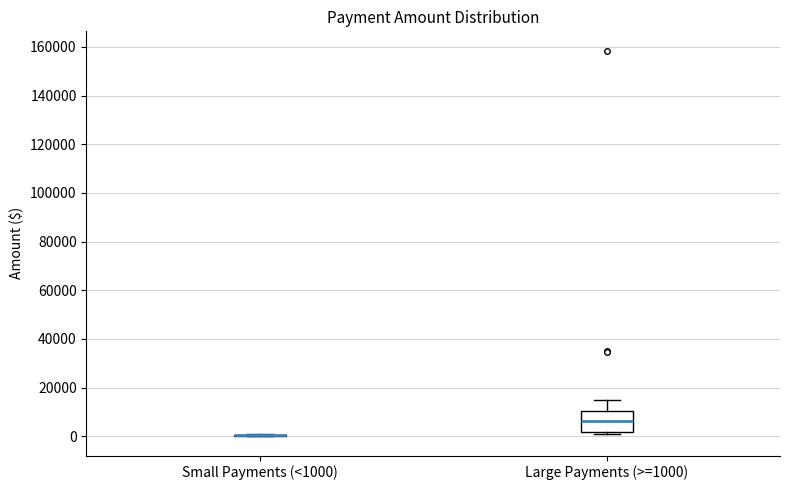

Reading left to right, transcribe this box plot: for each box, give where its median line is, the range the box spans, and where its two whiskers end, as read against the y-axis. The values are not printed on the chart, so give them approximately, as read against the axis.

Small Payments (<1000): box collapsed to a line at 0, whiskers 0 to 0
Large Payments (>=1000): median 6000, box 2000 to 10000, whiskers 2000 to 16000